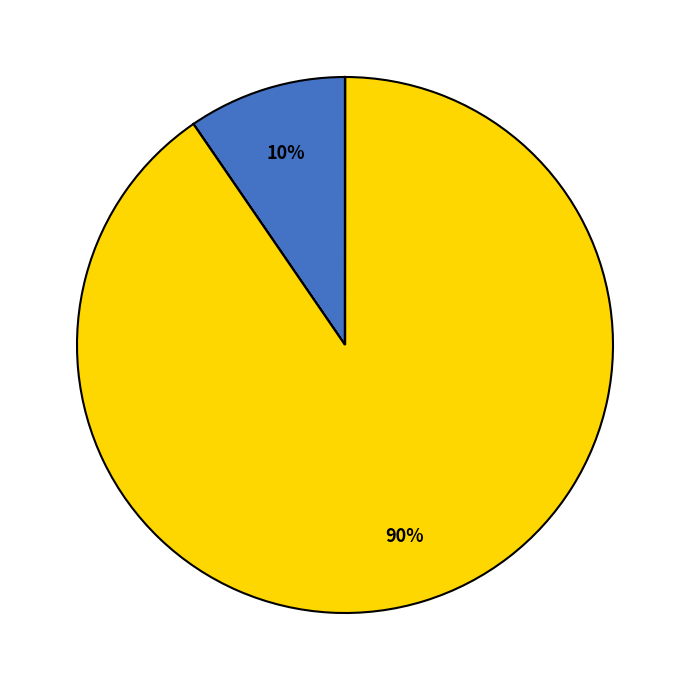

Is there a majority slice in this chart?

Yes